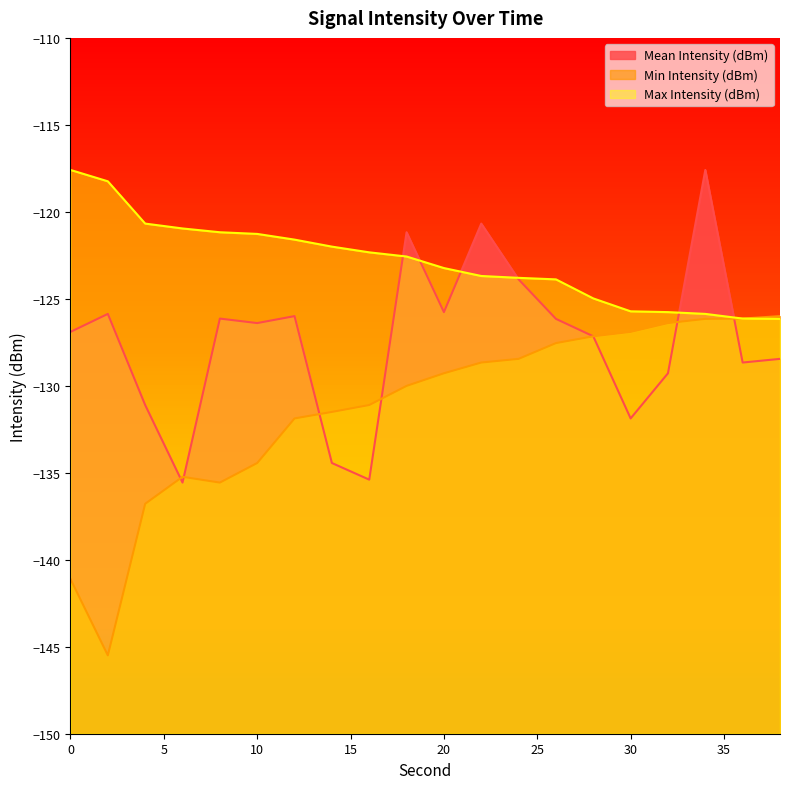

At which label does Mean Intensity (dBm) first exceed -126?

2